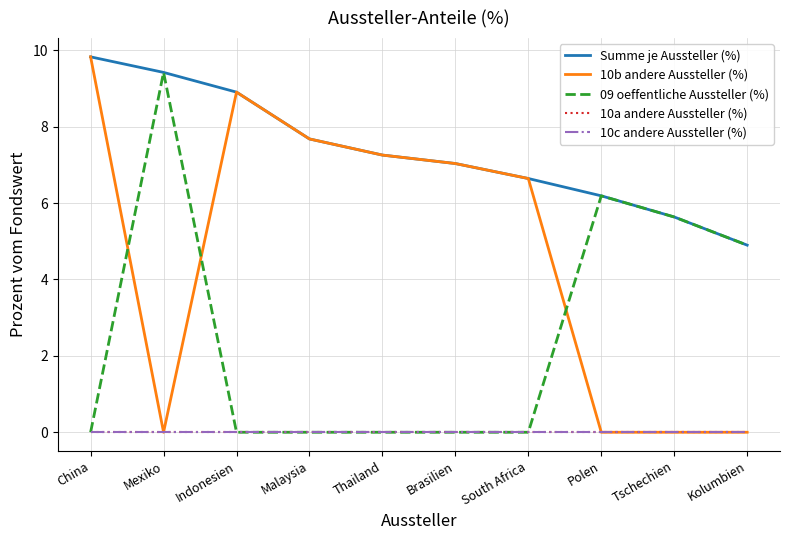

At which category is the sum across all series the highest?

China